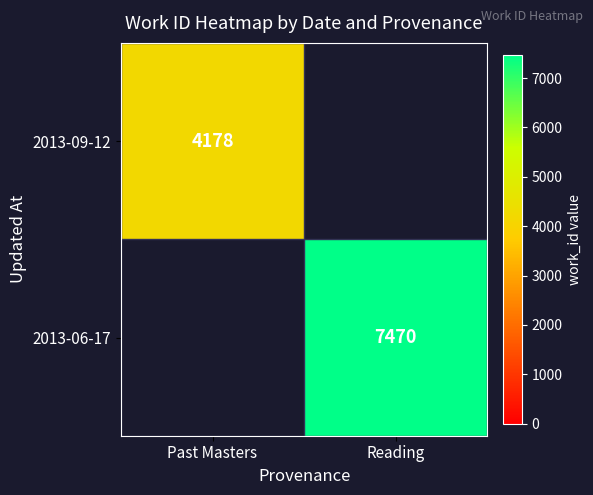

The 2013-06-17 series shows 7470 at Reading. True or false?

True